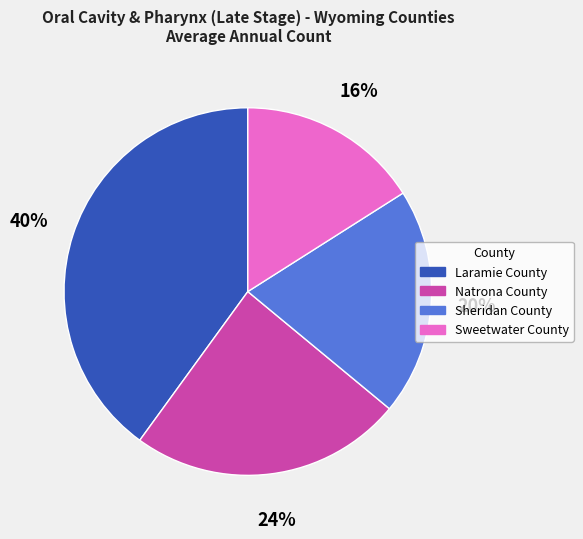

Does any single category account for the majority?

No